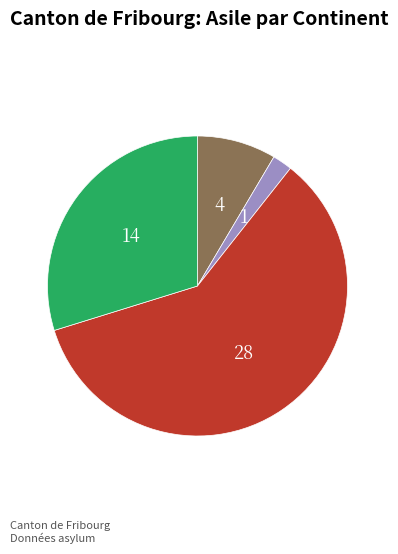

How many segments does this pie chart have?

4